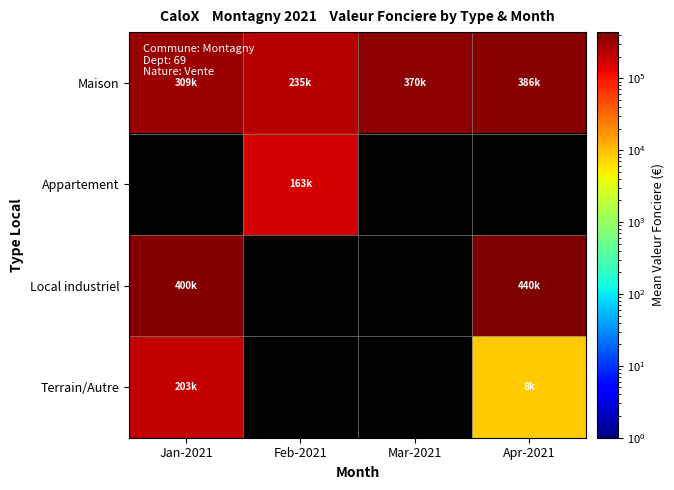

Reading left to right, extract all data points from this chart.

Maison: Jan-2021=308859.2	Feb-2021=234725.0	Mar-2021=370500.0	Apr-2021=386450.0
Appartement: Jan-2021=0.0	Feb-2021=162800.0	Mar-2021=0.0	Apr-2021=0.0
Local industriel: Jan-2021=400000.0	Feb-2021=0.0	Mar-2021=0.0	Apr-2021=440000.0
Terrain/Autre: Jan-2021=202780.0	Feb-2021=0.0	Mar-2021=0.0	Apr-2021=8090.0